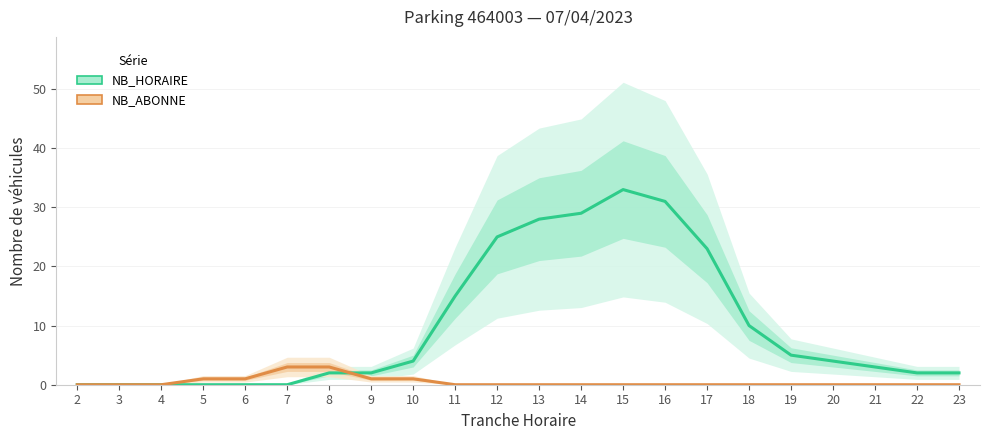

What are all the series names shown in the legend?

NB_HORAIRE, NB_ABONNE